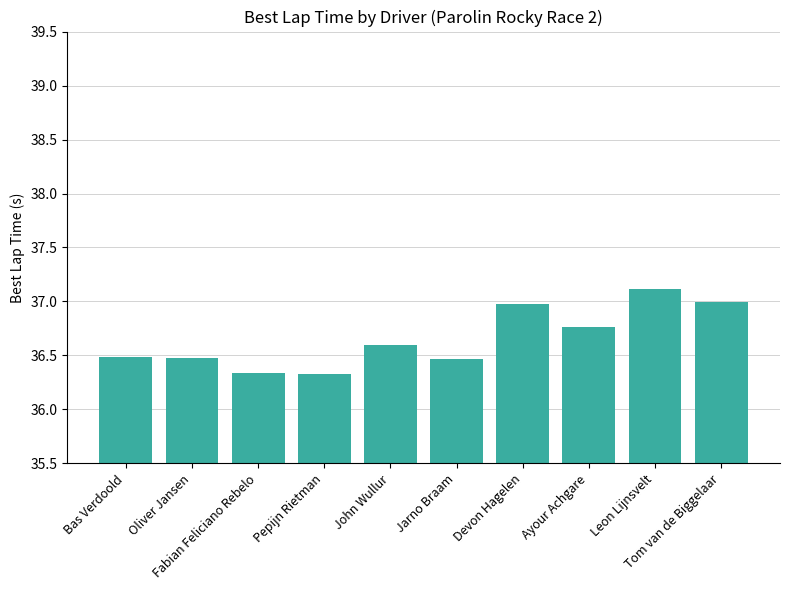

What is the label of the 5th bar from the left?

John Wullur